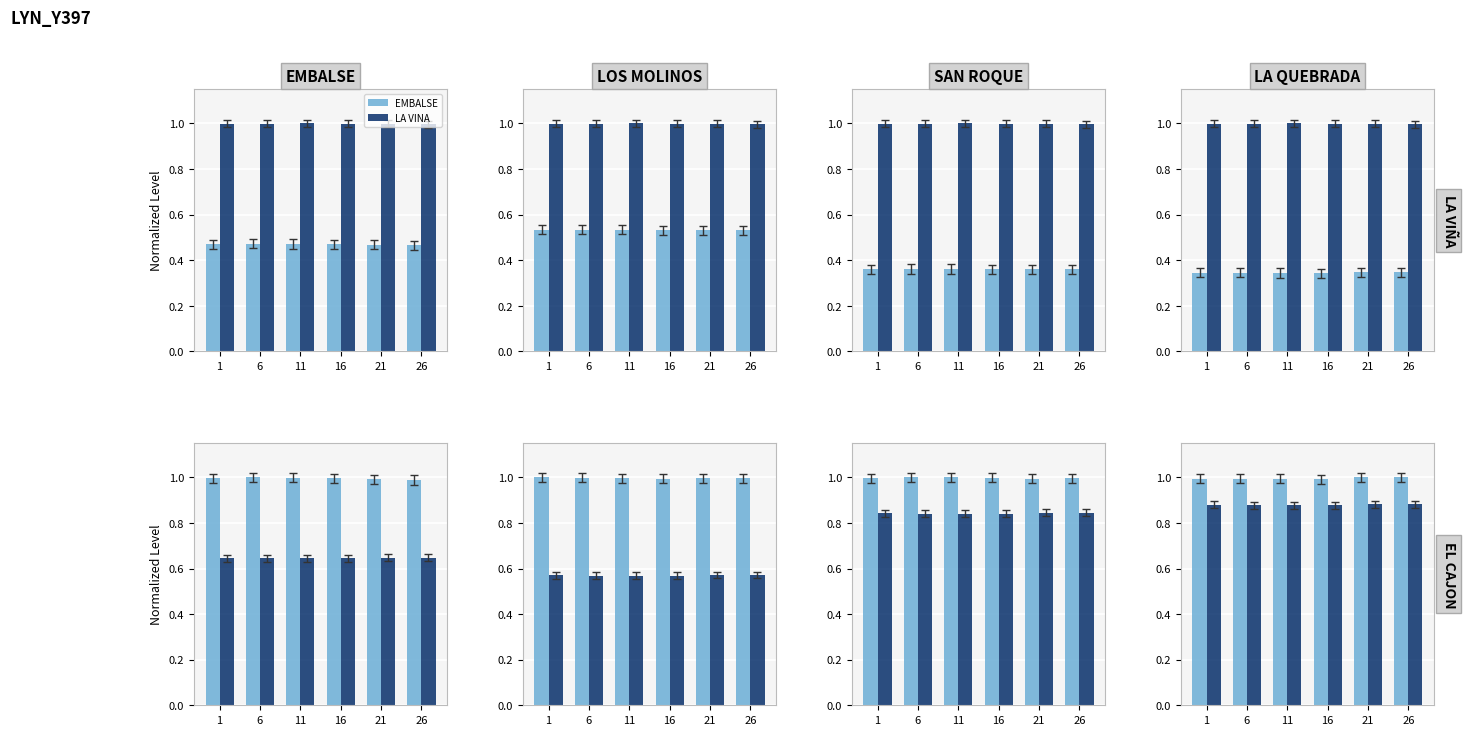

Which series has the widest spread of values?

EMBALSE